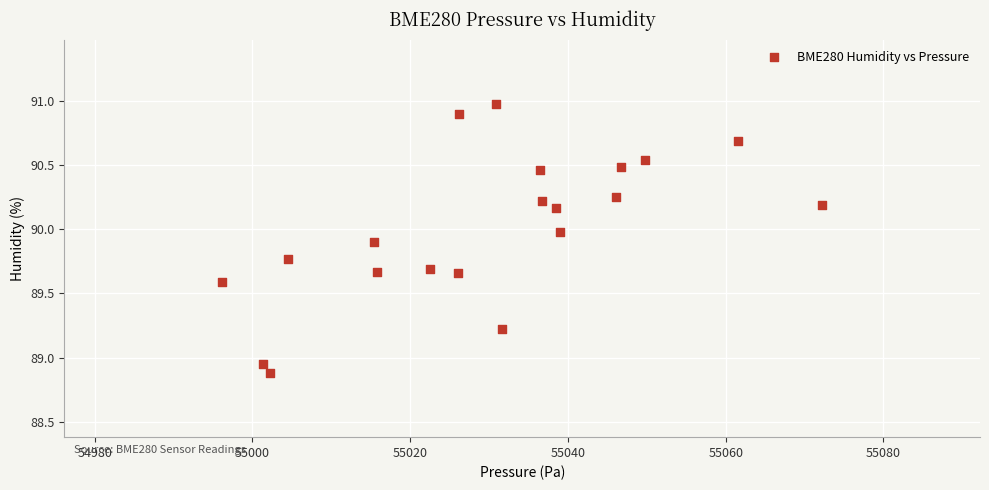

What is the range of Y values (max minus min)?

2.1